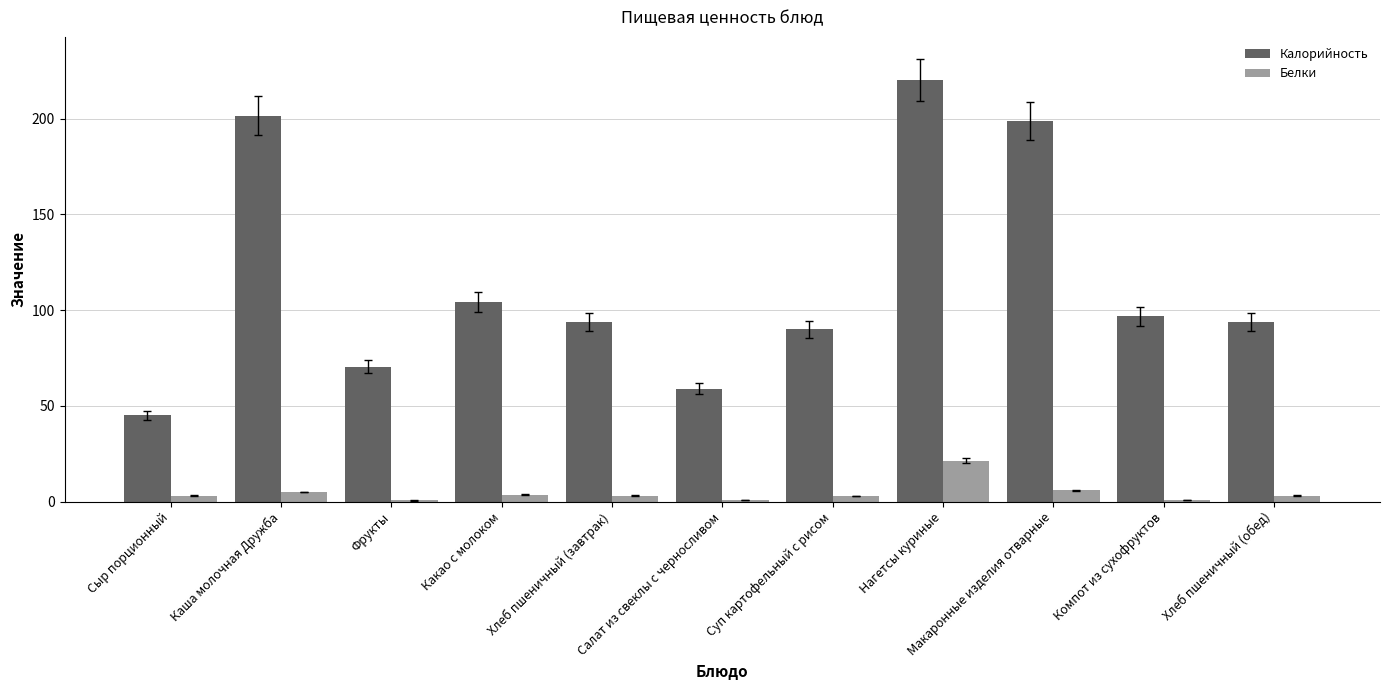

Is it true that Калорийность equals 70.5 at Фрукты?

True